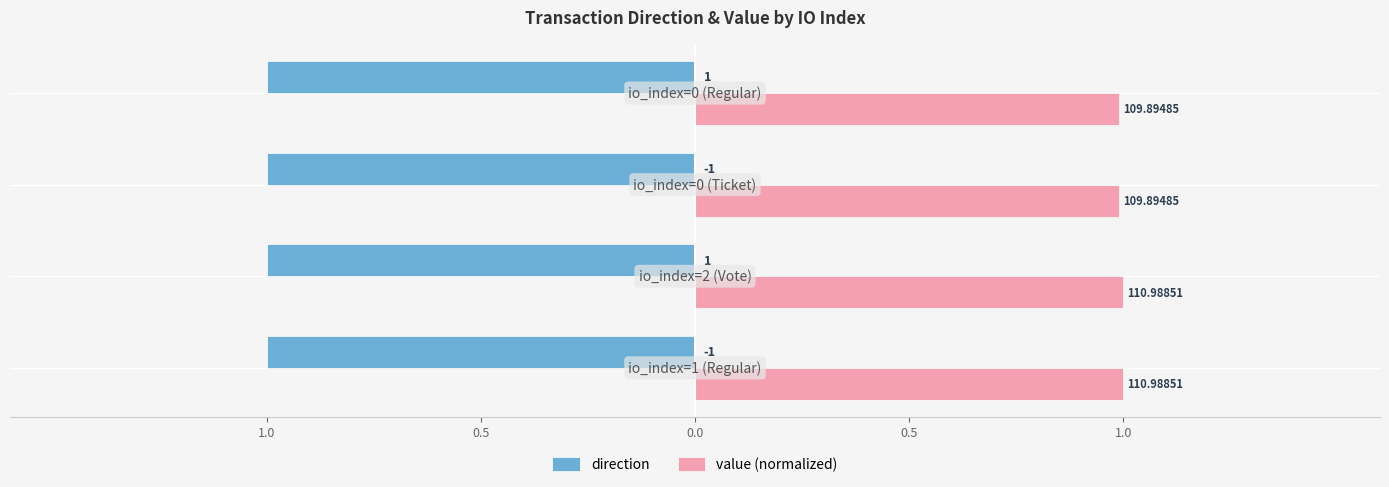

What is the label of the 4th bar from the right?

1.0